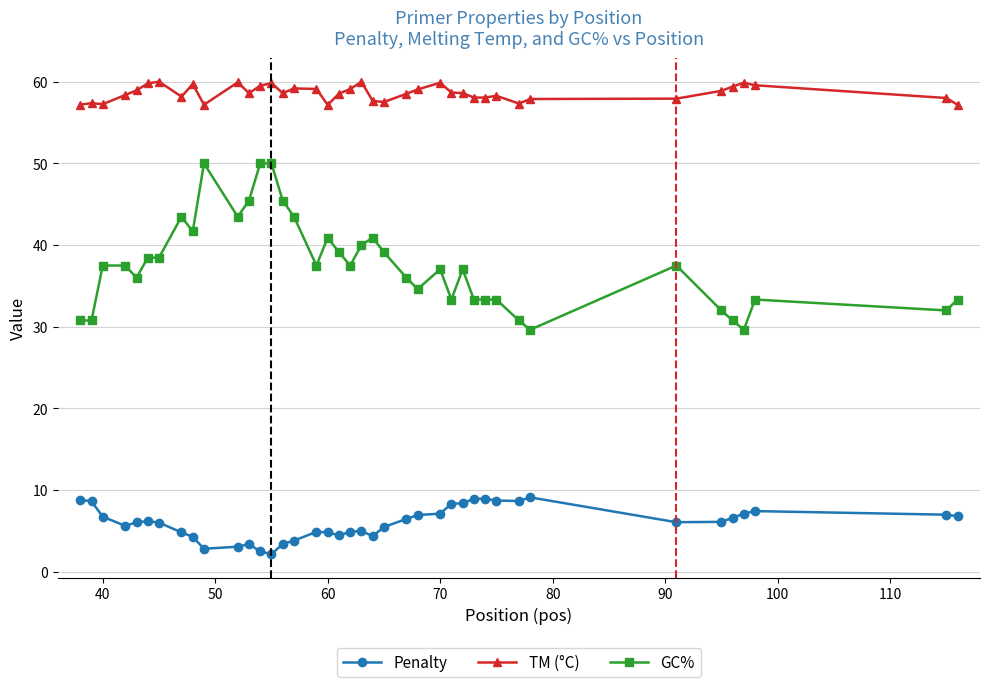

True or false: GC% has more than 1 points higher than both neighbors.

True